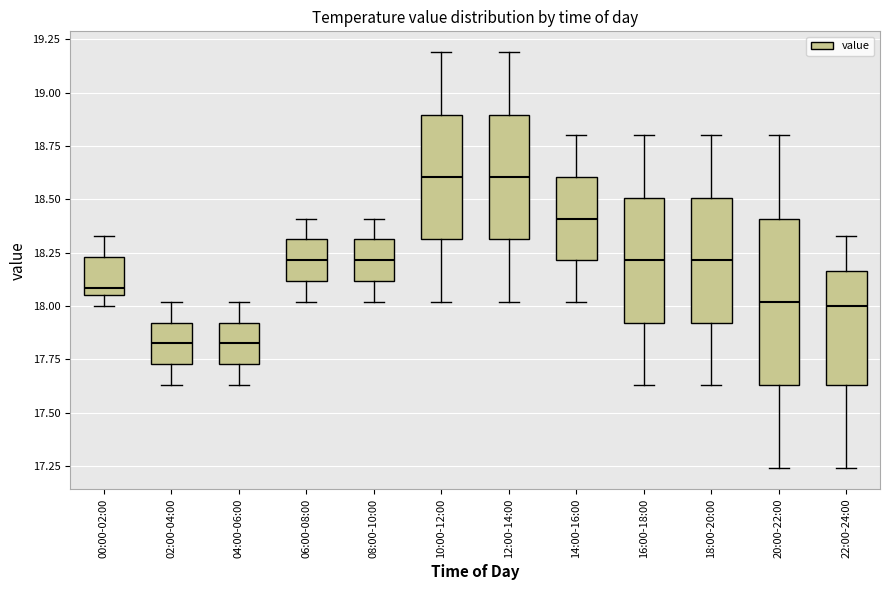

Reading left to right, transcribe this box plot: for each box, give where its median line is, the range the box spans, and where its two whiskers end, as read against the y-axis. The values are not printed on the chart, so give them approximately, as read against the axis.

00:00-02:00: median 18.10, box 18.05 to 18.25, whiskers 18.00 to 18.35
02:00-04:00: median 17.85, box 17.75 to 17.90, whiskers 17.65 to 18.00
04:00-06:00: median 17.85, box 17.75 to 17.90, whiskers 17.65 to 18.00
06:00-08:00: median 18.20, box 18.10 to 18.30, whiskers 18.00 to 18.40
08:00-10:00: median 18.20, box 18.10 to 18.30, whiskers 18.00 to 18.40
10:00-12:00: median 18.60, box 18.30 to 18.90, whiskers 18.00 to 19.20
12:00-14:00: median 18.60, box 18.30 to 18.90, whiskers 18.00 to 19.20
14:00-16:00: median 18.40, box 18.20 to 18.60, whiskers 18.00 to 18.80
16:00-18:00: median 18.20, box 17.90 to 18.50, whiskers 17.65 to 18.80
18:00-20:00: median 18.20, box 17.90 to 18.50, whiskers 17.65 to 18.80
20:00-22:00: median 18.00, box 17.65 to 18.40, whiskers 17.25 to 18.80
22:00-24:00: median 18.00, box 17.65 to 18.15, whiskers 17.25 to 18.35